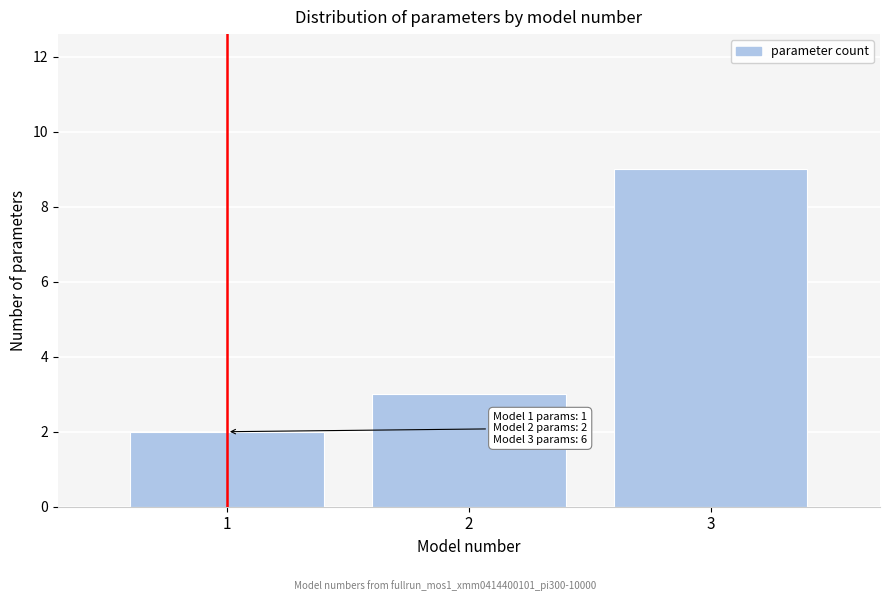

Which range on the x-axis has the tallest bar?

2.5 to 3.5